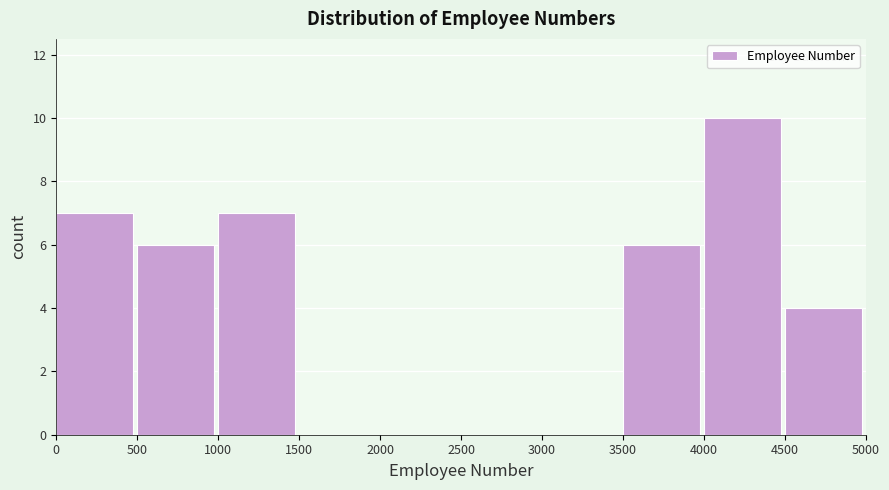

Over which range of the x-axis is the bar tallest?

4000 to 4500